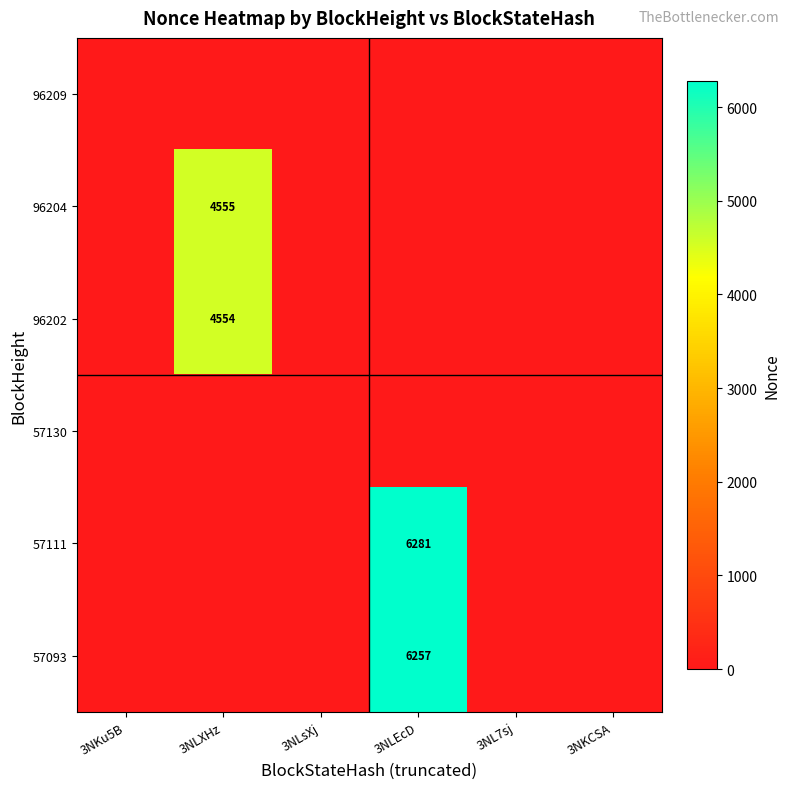

The 96204 series shows 6067 at 3NLXHz. True or false?

False